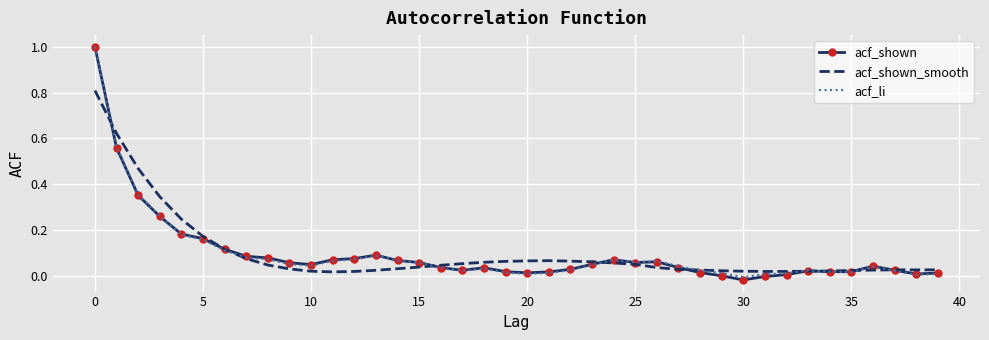

Which series has the largest range (max minus min)?

acf_shown